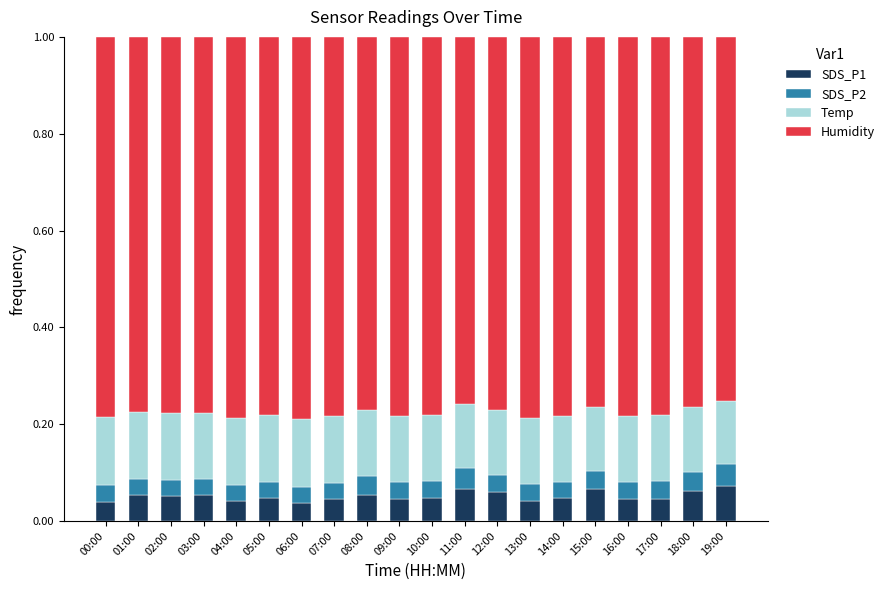

How many SDS_P1 values are between 0 and 1?

20